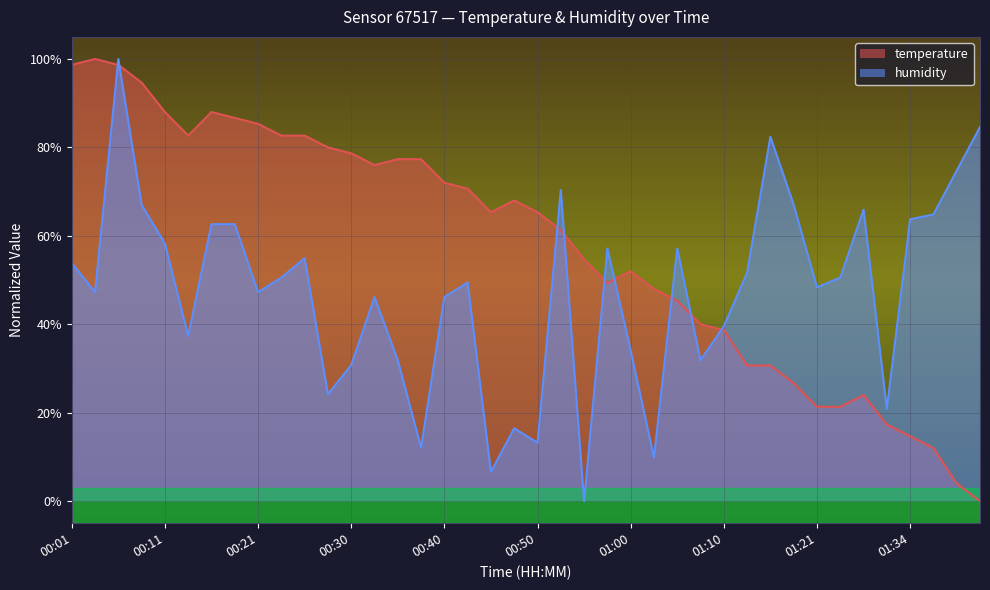

True or false: temperature has more than 1 interior local peaks.

True